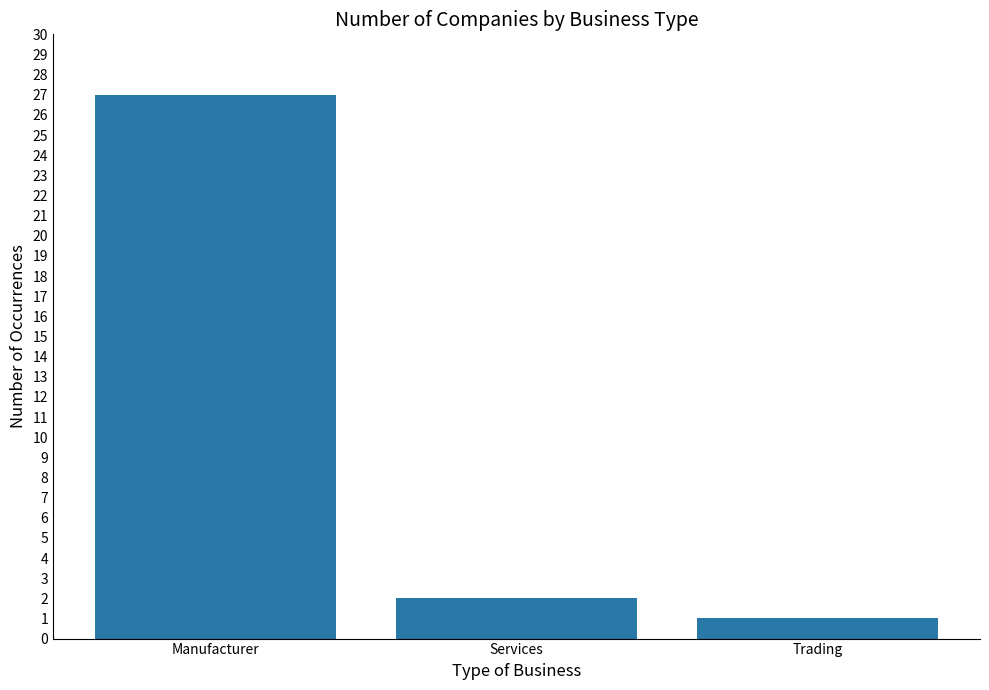

Reading left to right, transcribe all the data shown in this chart.

27	2	1